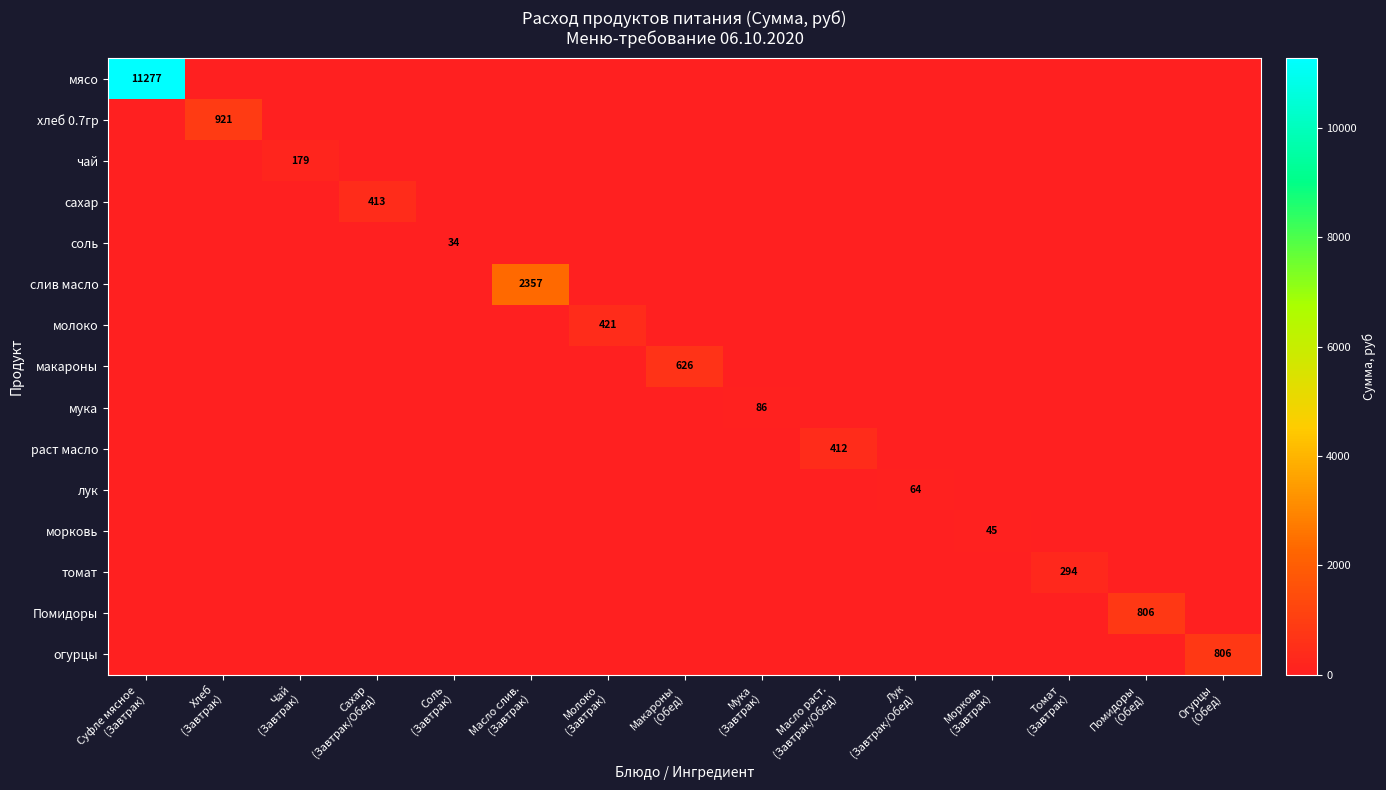

How many categories are shown in the chart?

15